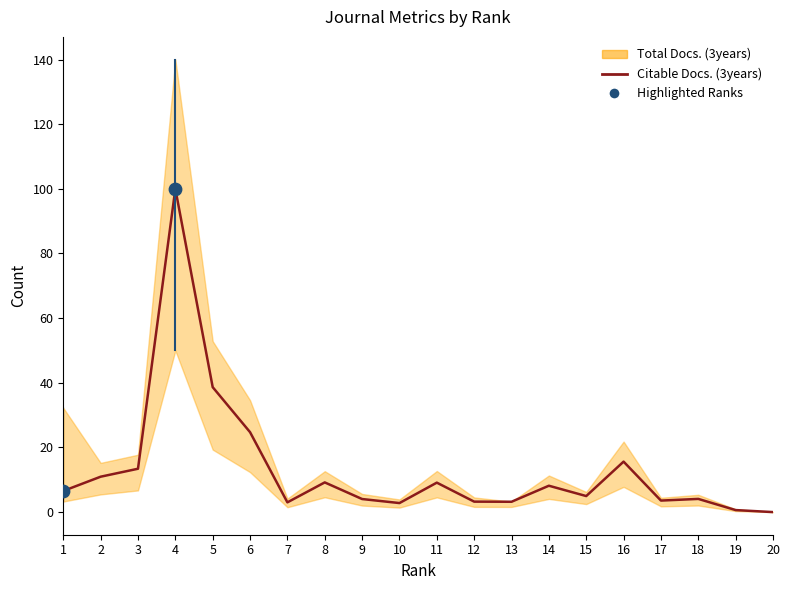

Which has a higher value, 12 or 11?

11